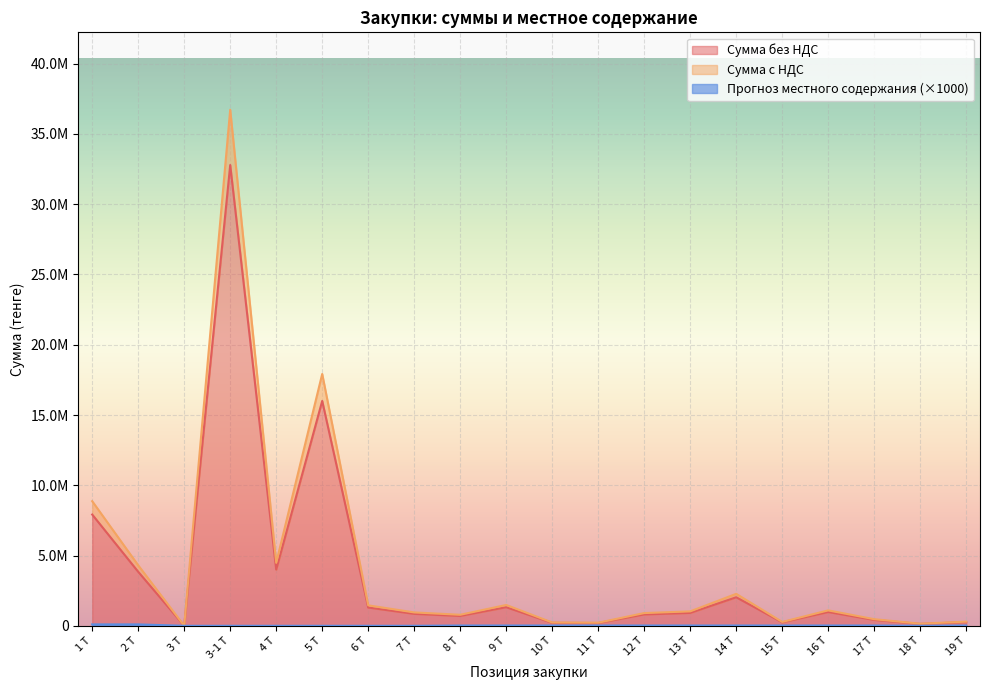

In Сумма без НДС, how many points are higher than both neighbors (excluding endpoints)?

5